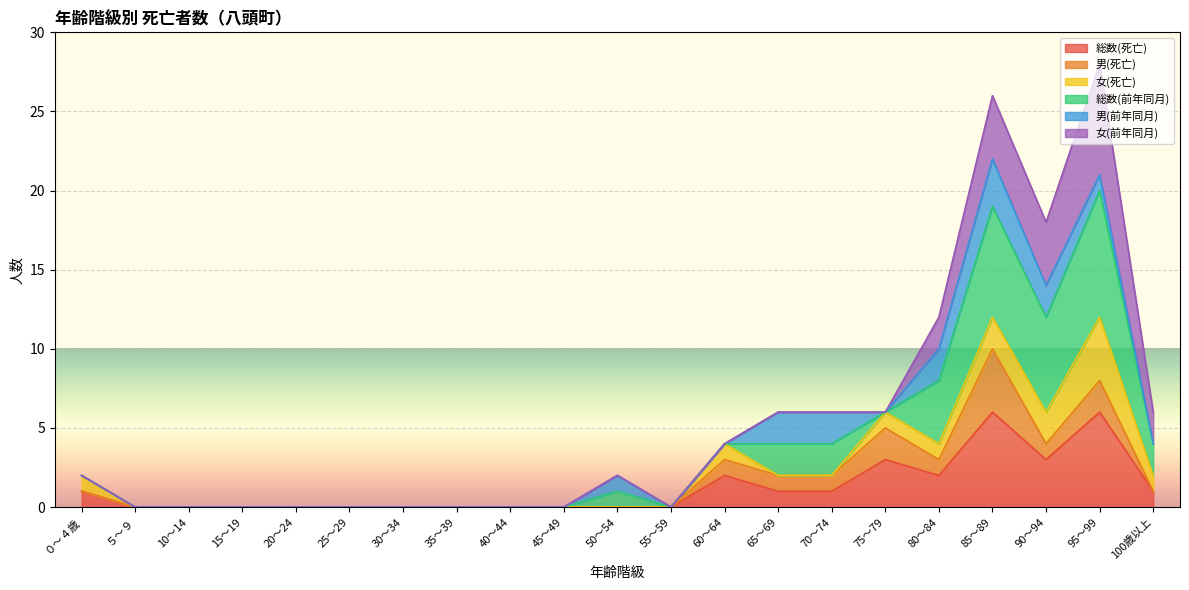

Reading left to right, list all the values displayed in this chart.

総数(死亡): 総数=26	０～４歳=1	５～９=0	10～14=0	15～19=0	20～24=0	25～29=0	30～34=0	35～39=0	40～44=0	45～49=0	50～54=0	55～59=0	60～64=2	65～69=1	70～74=1	75～79=3	80～84=2	85～89=6	90～94=3	95～99=6	100歳以上=1
男(死亡): 総数=13	０～４歳=0	５～９=0	10～14=0	15～19=0	20～24=0	25～29=0	30～34=0	35～39=0	40～44=0	45～49=0	50～54=0	55～59=0	60～64=1	65～69=1	70～74=1	75～79=2	80～84=1	85～89=4	90～94=1	95～99=2	100歳以上=0
女(死亡): 総数=13	０～４歳=1	５～９=0	10～14=0	15～19=0	20～24=0	25～29=0	30～34=0	35～39=0	40～44=0	45～49=0	50～54=0	55～59=0	60～64=1	65～69=0	70～74=0	75～79=1	80～84=1	85～89=2	90～94=2	95～99=4	100歳以上=1
総数(前年同月): 総数=32	０～４歳=0	５～９=0	10～14=0	15～19=0	20～24=0	25～29=0	30～34=0	35～39=0	40～44=0	45～49=0	50～54=1	55～59=0	60～64=0	65～69=2	70～74=2	75～79=0	80～84=4	85～89=7	90～94=6	95～99=8	100歳以上=2
男(前年同月): 総数=13	０～４歳=0	５～９=0	10～14=0	15～19=0	20～24=0	25～29=0	30～34=0	35～39=0	40～44=0	45～49=0	50～54=1	55～59=0	60～64=0	65～69=2	70～74=2	75～79=0	80～84=2	85～89=3	90～94=2	95～99=1	100歳以上=0
女(前年同月): 総数=19	０～４歳=0	５～９=0	10～14=0	15～19=0	20～24=0	25～29=0	30～34=0	35～39=0	40～44=0	45～49=0	50～54=0	55～59=0	60～64=0	65～69=0	70～74=0	75～79=0	80～84=2	85～89=4	90～94=4	95～99=7	100歳以上=2